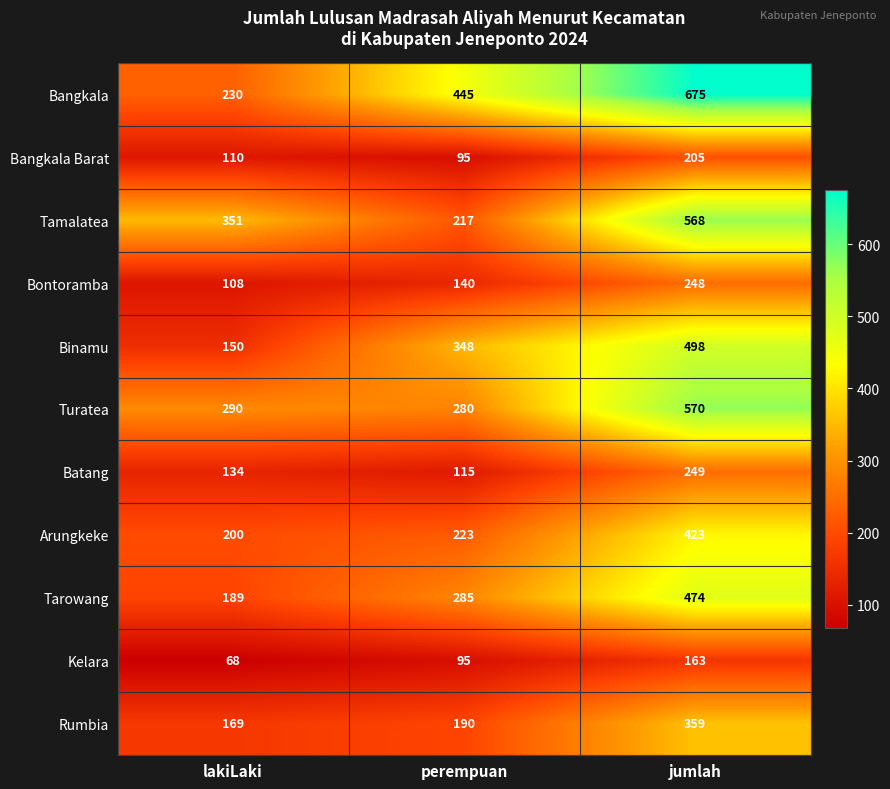

How many categories are shown in the chart?

3